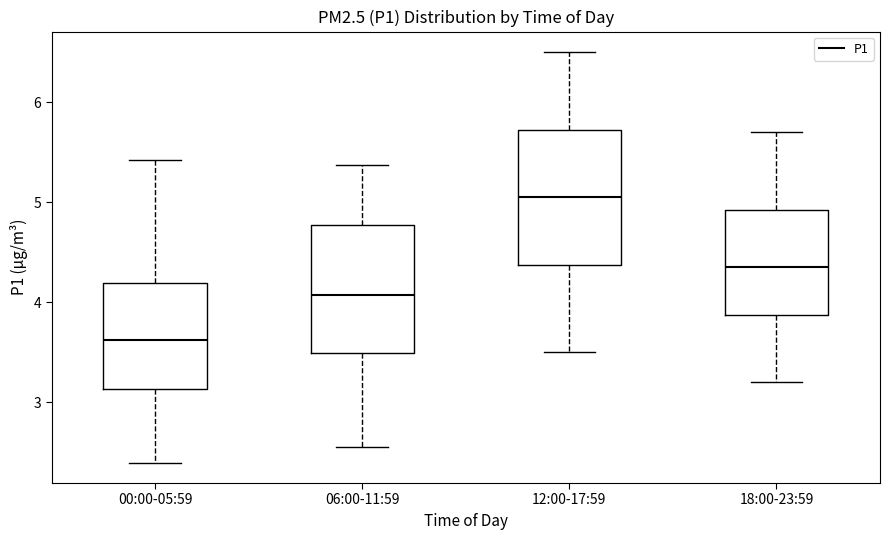

Reading left to right, read every box against the y-axis: the position of its median line, the range the box covers, and the ends of its whiskers. The values are not printed on the chart, so give them approximately, as read against the axis.

00:00-05:59: median 3.6, box 3.1 to 4.2, whiskers 2.4 to 5.4
06:00-11:59: median 4.1, box 3.5 to 4.8, whiskers 2.6 to 5.4
12:00-17:59: median 5.1, box 4.4 to 5.7, whiskers 3.5 to 6.5
18:00-23:59: median 4.4, box 3.9 to 4.9, whiskers 3.2 to 5.7